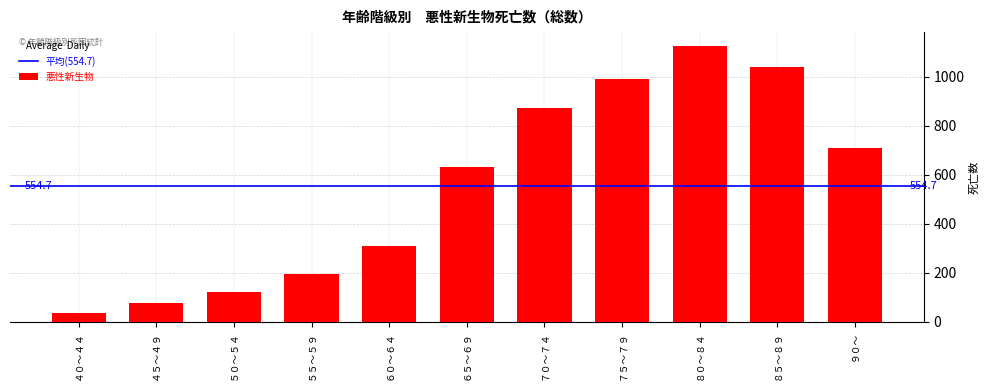

Reading left to right, what are all the values shown in this chart?

４０～４４=33	４５～４９=77	５０～５４=120	５５～５９=193	６０～６４=307	６５～６９=631	７０～７４=875	７５～７９=990	８０～８４=1127	８５～８９=1041	９０～=708